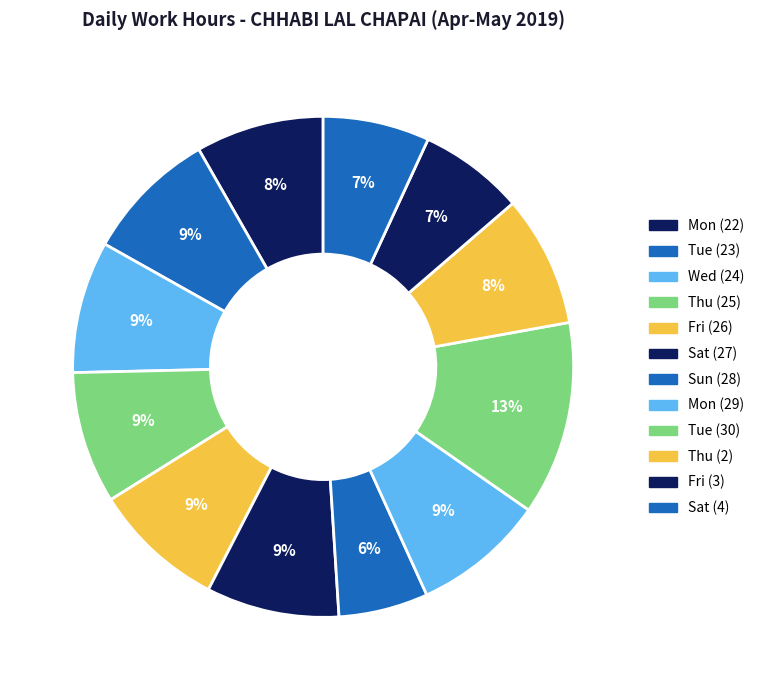

True or false: Thu (25) accounts for 1% of the total.

False